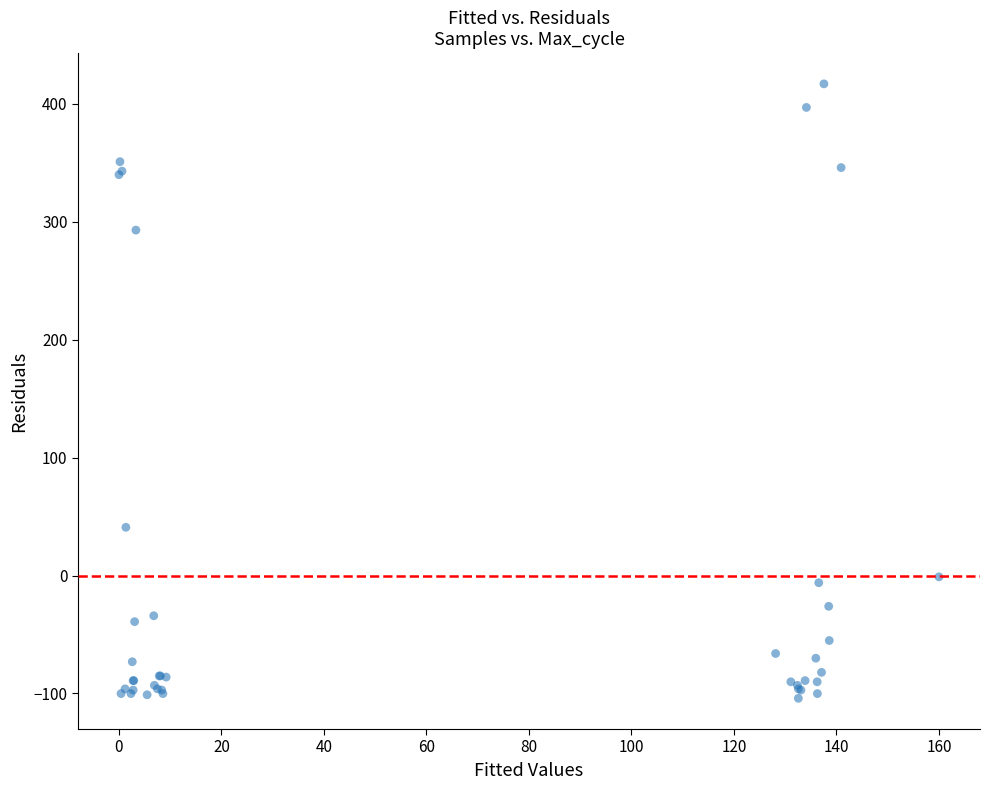

What Y value in the scatter plot is closest to 156?

40.9